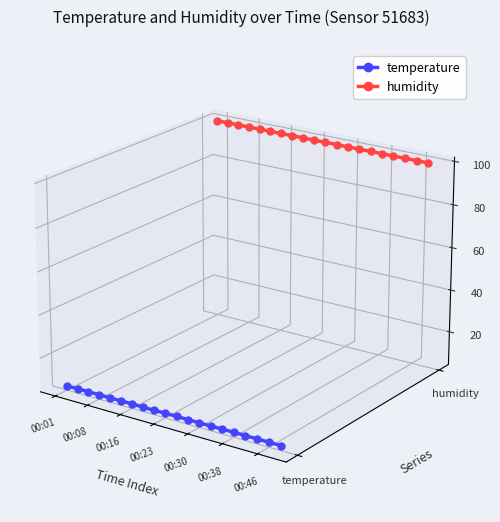

True or false: humidity has a value of 0.1 at 16.

False